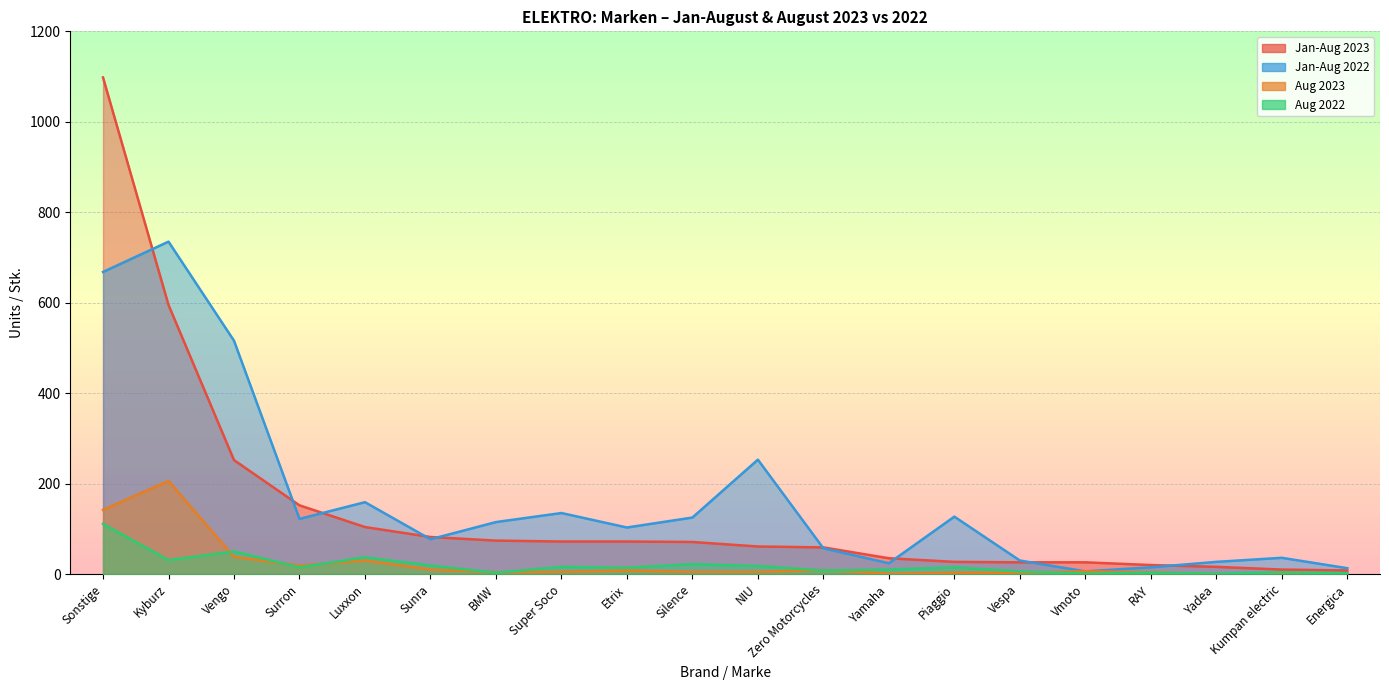

True or false: Jan-Aug 2023 and Aug 2023 intersect in this chart.

False